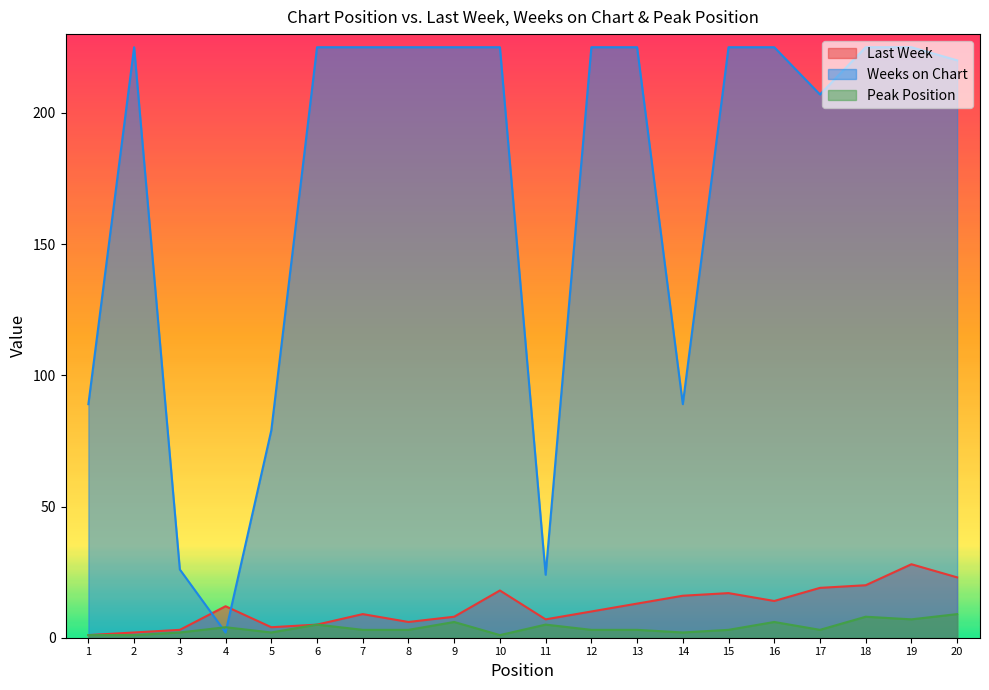

True or false: Peak Position and Last Week cross at least once.

False